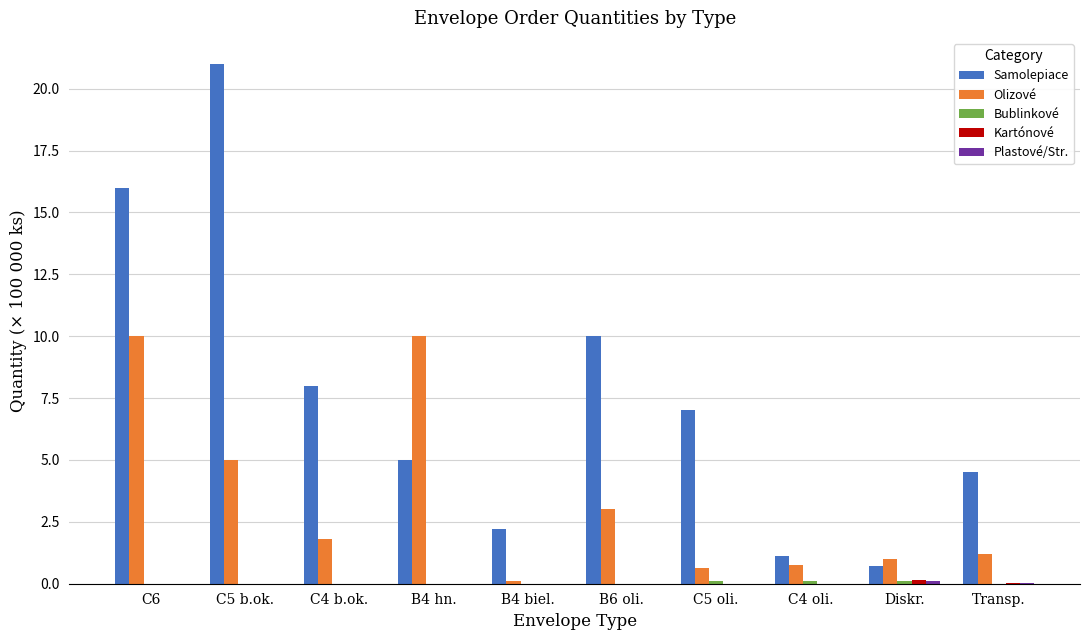

Which label corresponds to the largest value in the chart?

C5 b.ok.